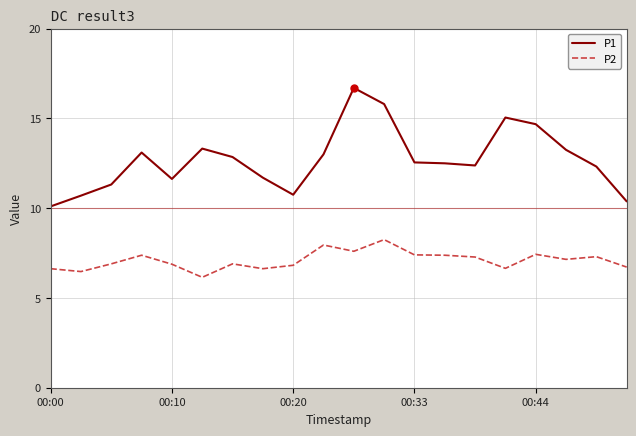

How many lines are shown in the chart?

2